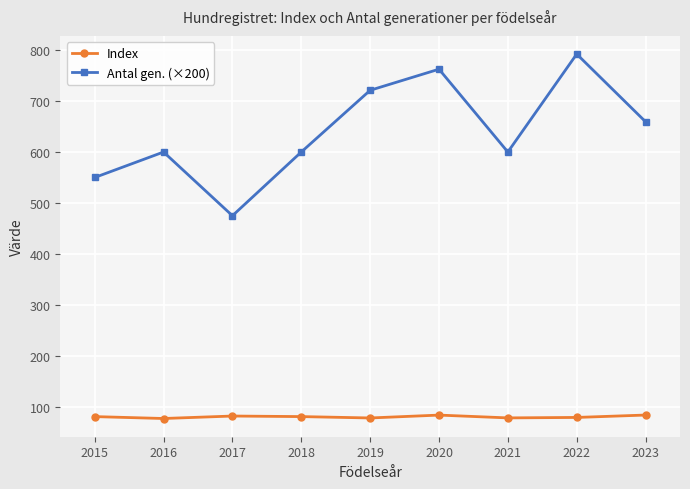

How many categories are shown in the chart?

9